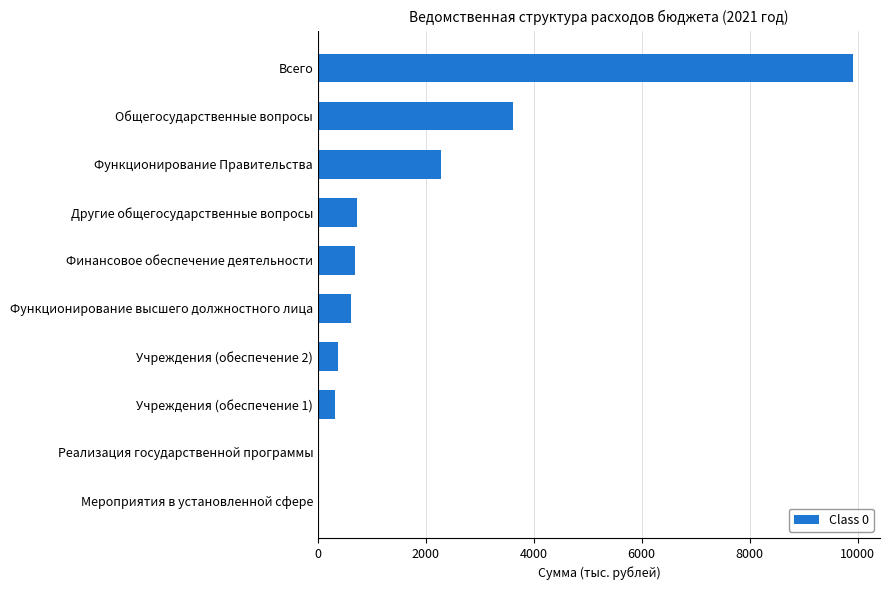

Between Функционирование Правительства and Общегосударственные вопросы, which is larger?

Общегосударственные вопросы